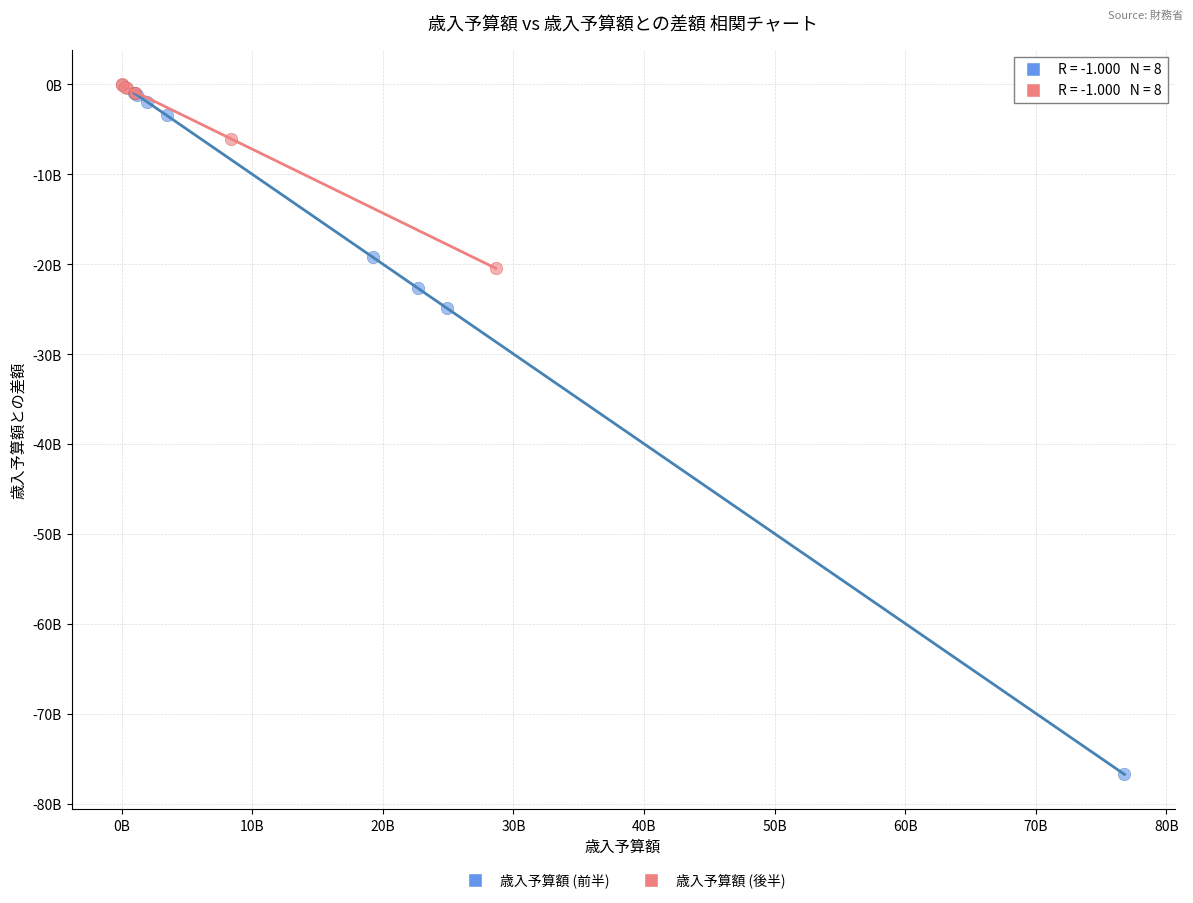

What are all the series names shown in the legend?

歳入予算額 (前半), 歳入予算額 (後半)